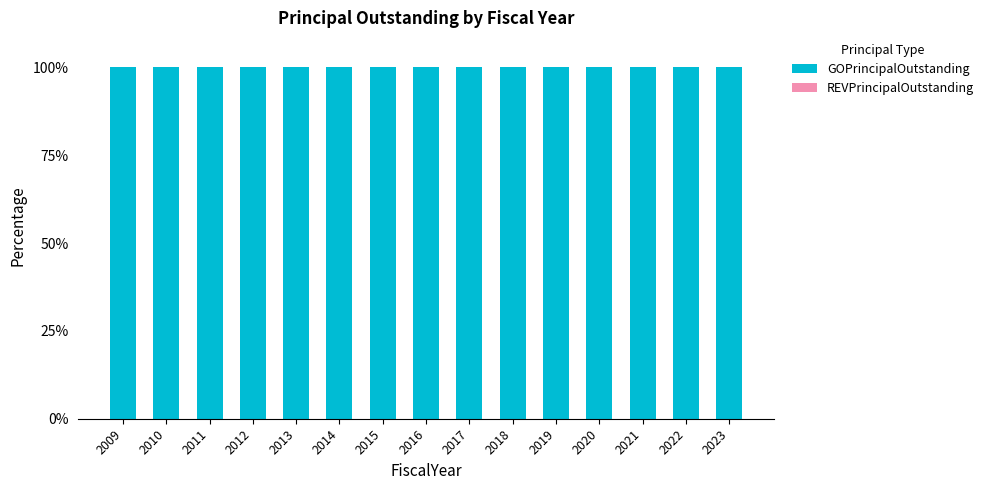

Which series has the widest spread of values?

GOPrincipalOutstanding